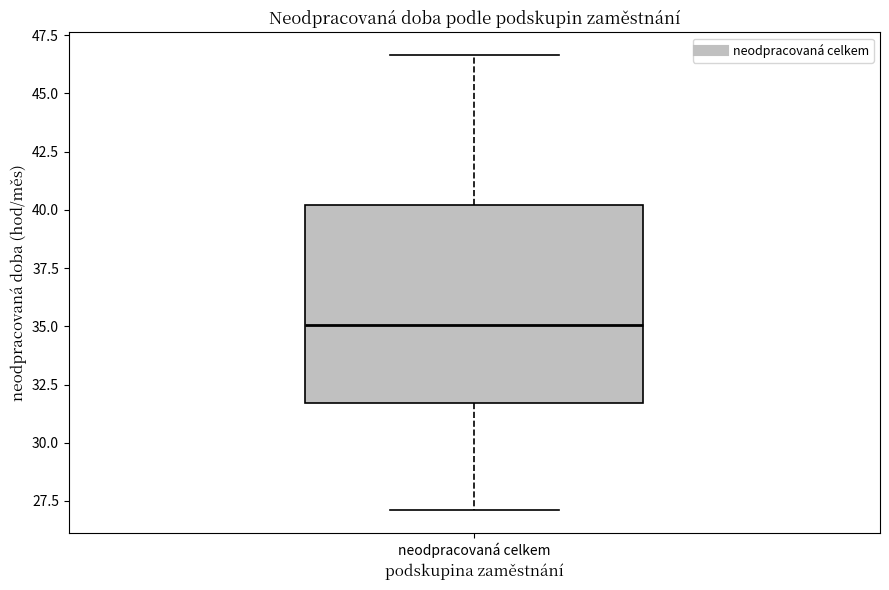

Where is the lower edge of the box for neodpracovaná celkem on the y-axis? The values are not printed on the chart, so give them approximately, as read against the axis.

31.5